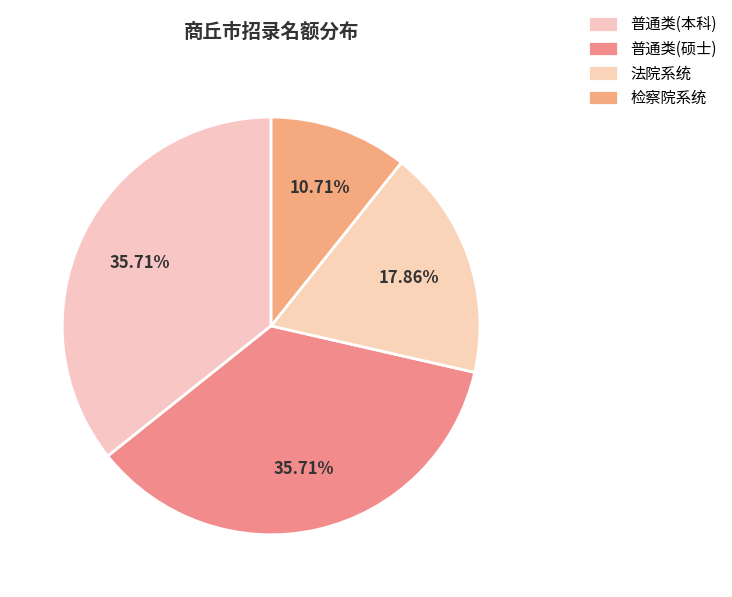

Is there a majority slice in this chart?

No